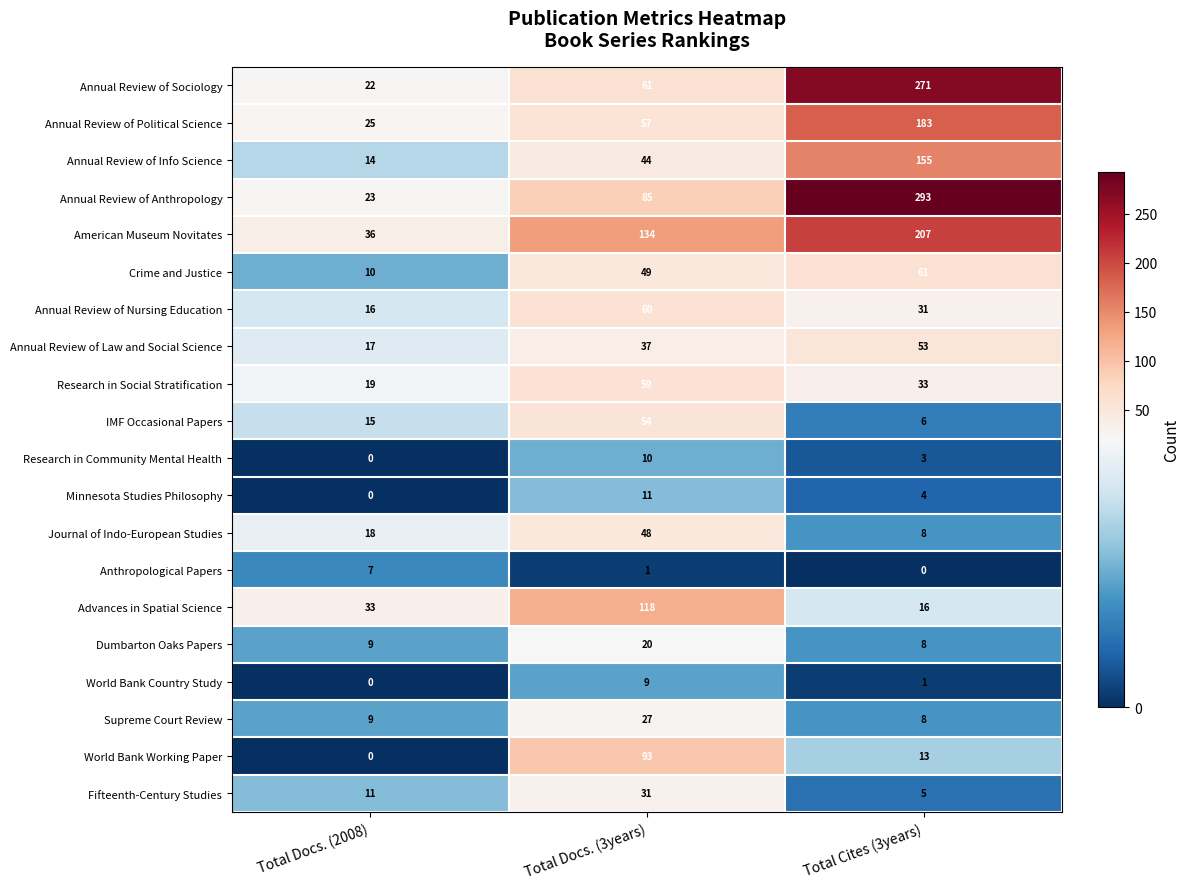

What is the difference between the maximum and minimum values in the World Bank Working Paper series?

93